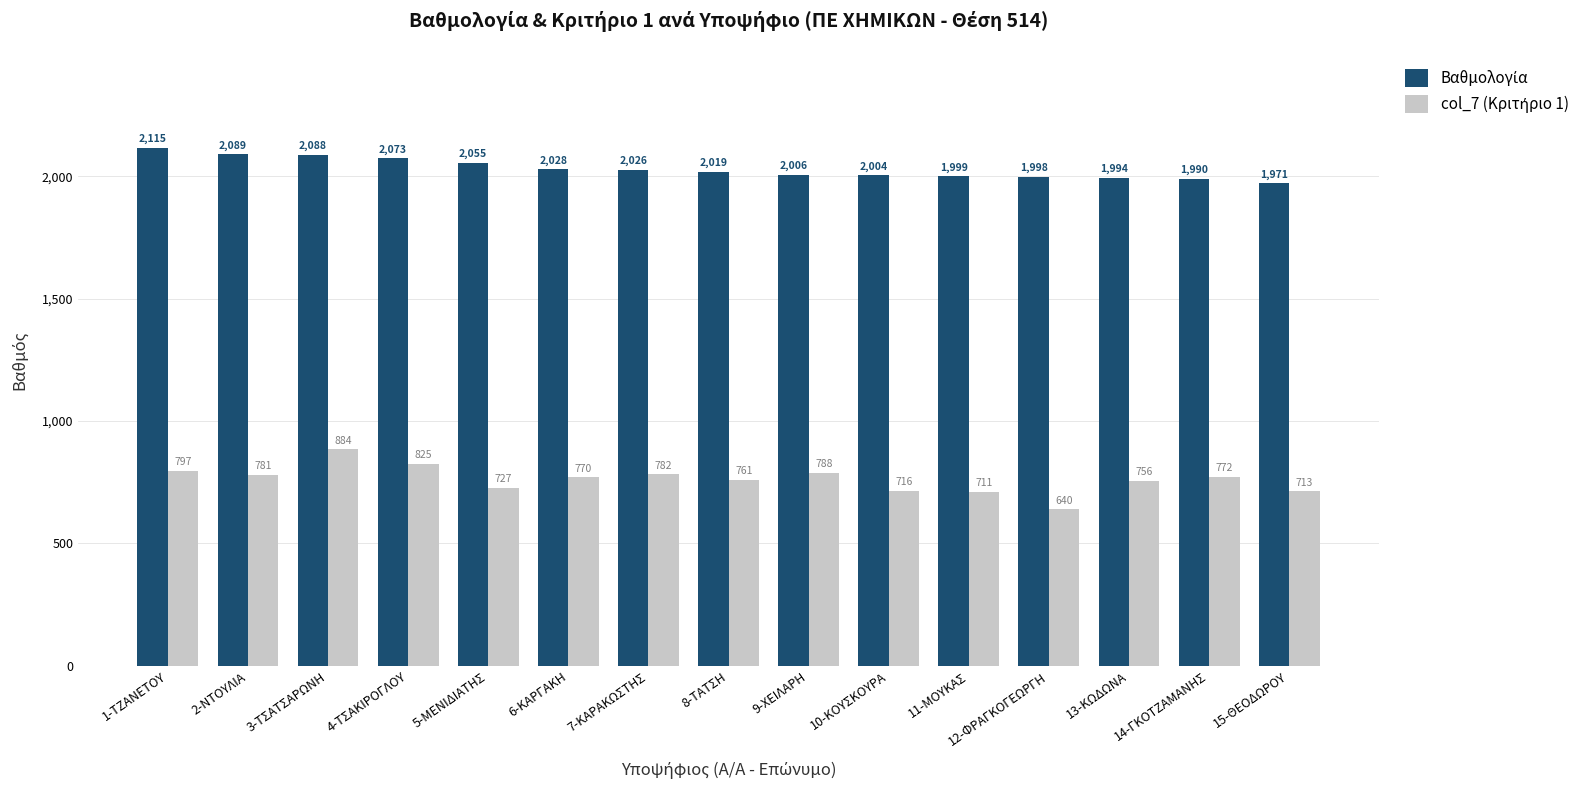

What is the minimum value shown in the chart?

640